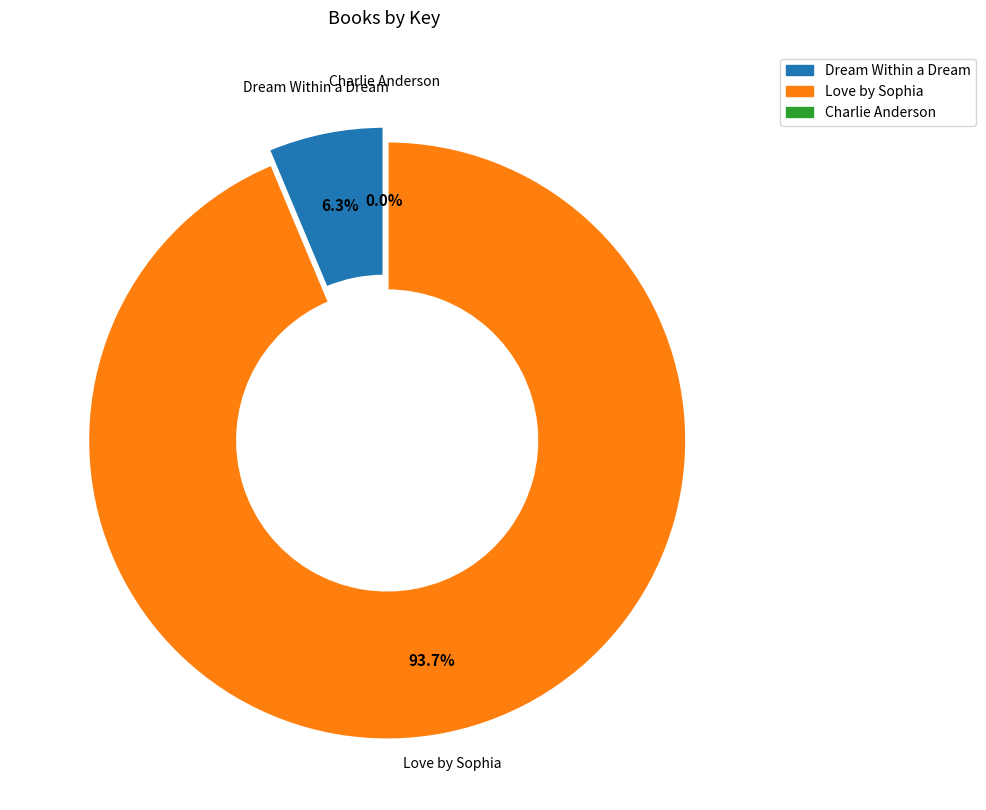

Which slice is the largest?

Love by Sophia